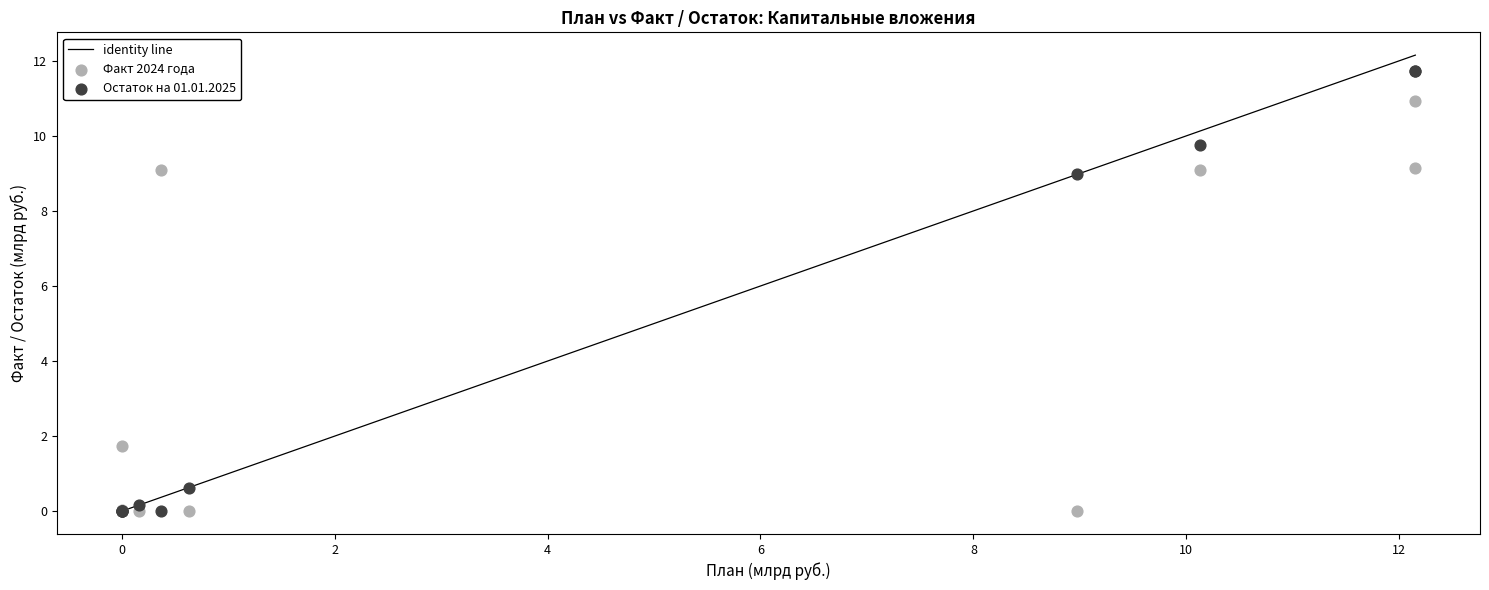

Across all series, what Y value is closest to 5?

1.7